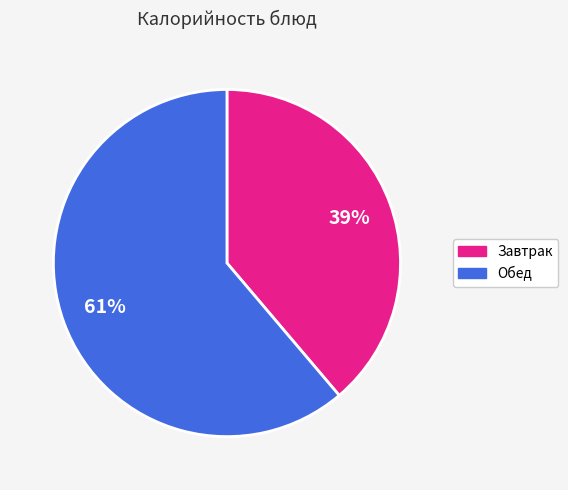

Count the number of slices in the pie.

2